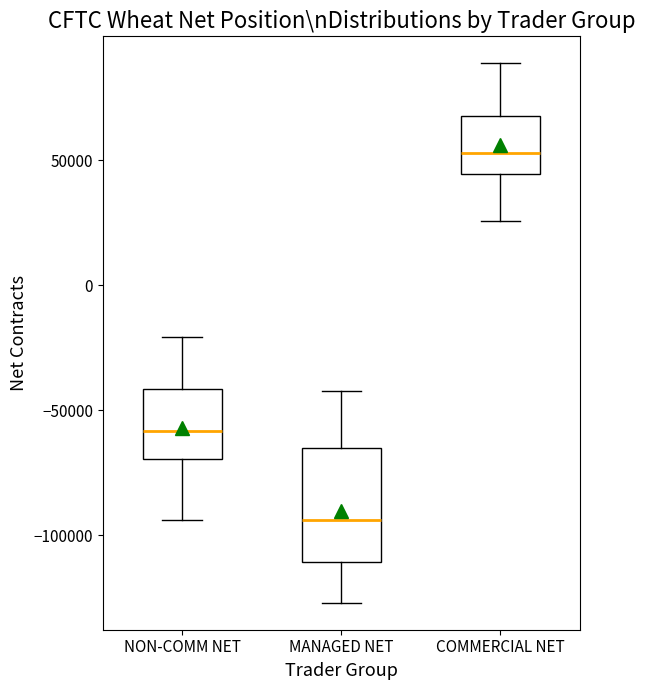

Where does the lower whisker of the box for MANAGED NET end on the y-axis? The values are not printed on the chart, so give them approximately, as read against the axis.

-125000